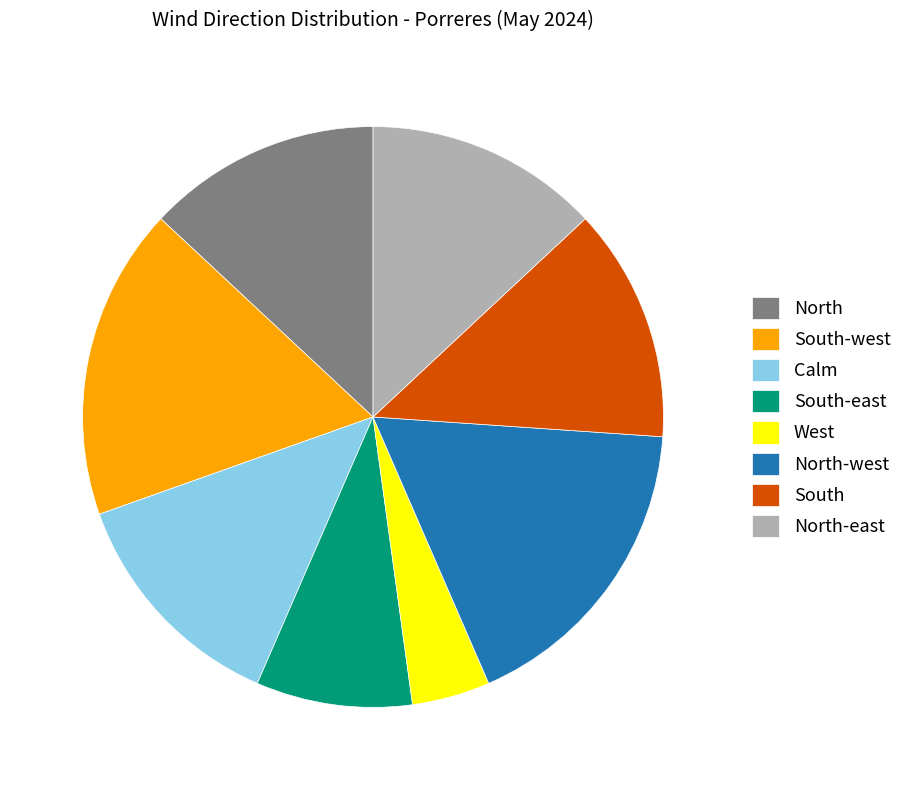

What is the smallest slice in the pie chart?

West